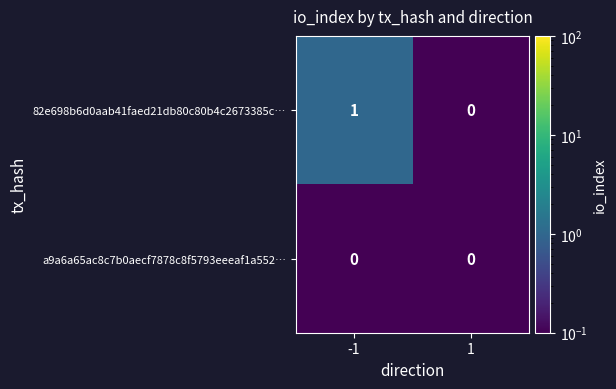

True or false: 82e698b6d0aab41faed21db80c80b4c2673385c… has a value of 1 at -1.

True